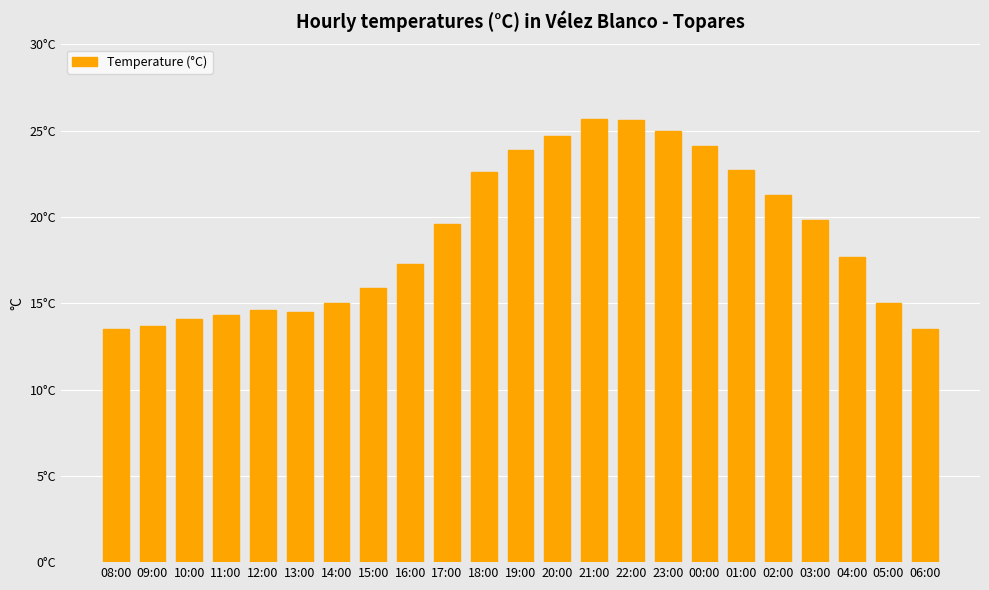

What is the difference between the maximum and minimum values?

12.2